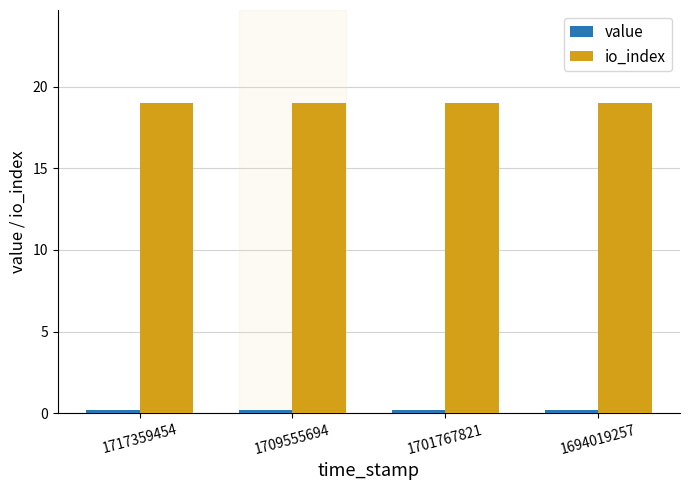

At how many categories does at least one series exceed 9?

4